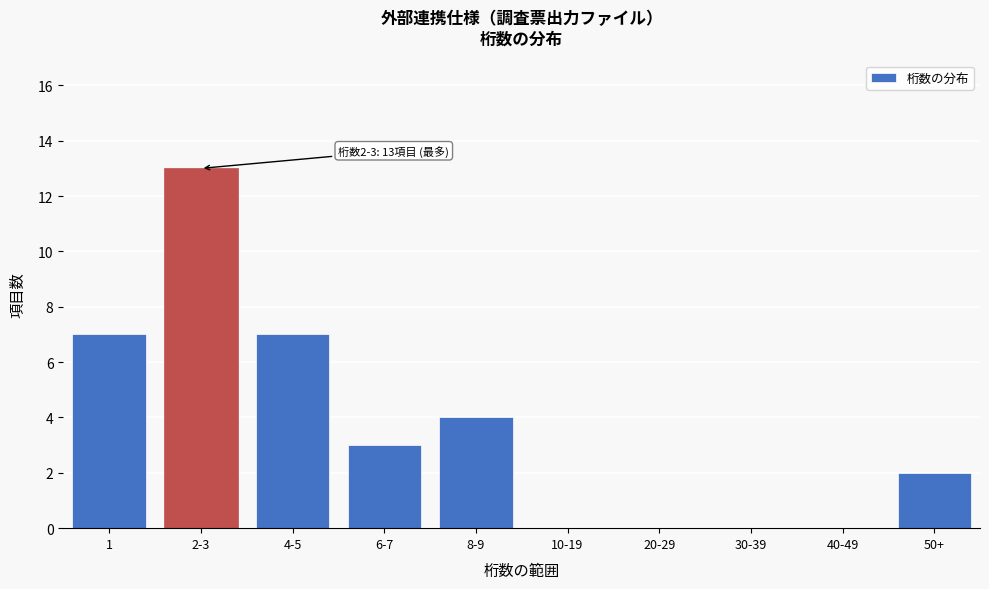

Reading left to right, list all the values displayed in this chart.

1=7	2-3=13	4-5=7	6-7=3	8-9=4	10-19=0	20-29=0	30-39=0	40-49=0	50+=2